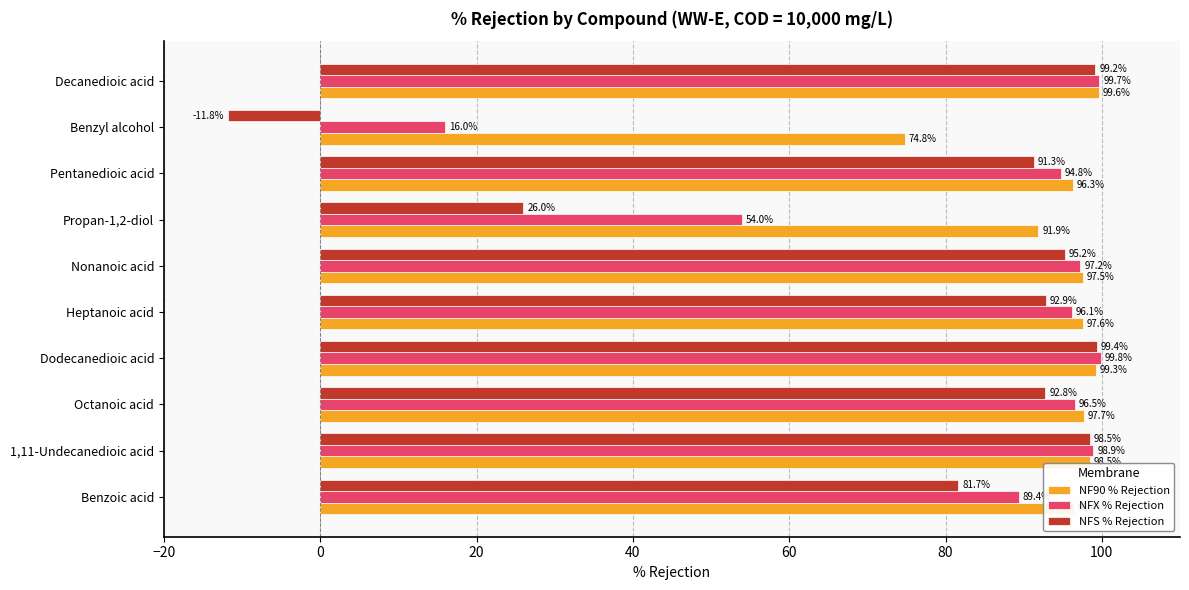

Which series has the widest spread of values?

NFS % Rejection